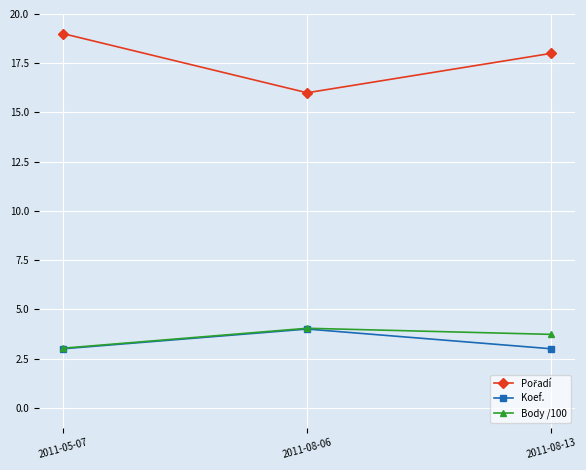

What is the minimum value shown in the chart?

3.0